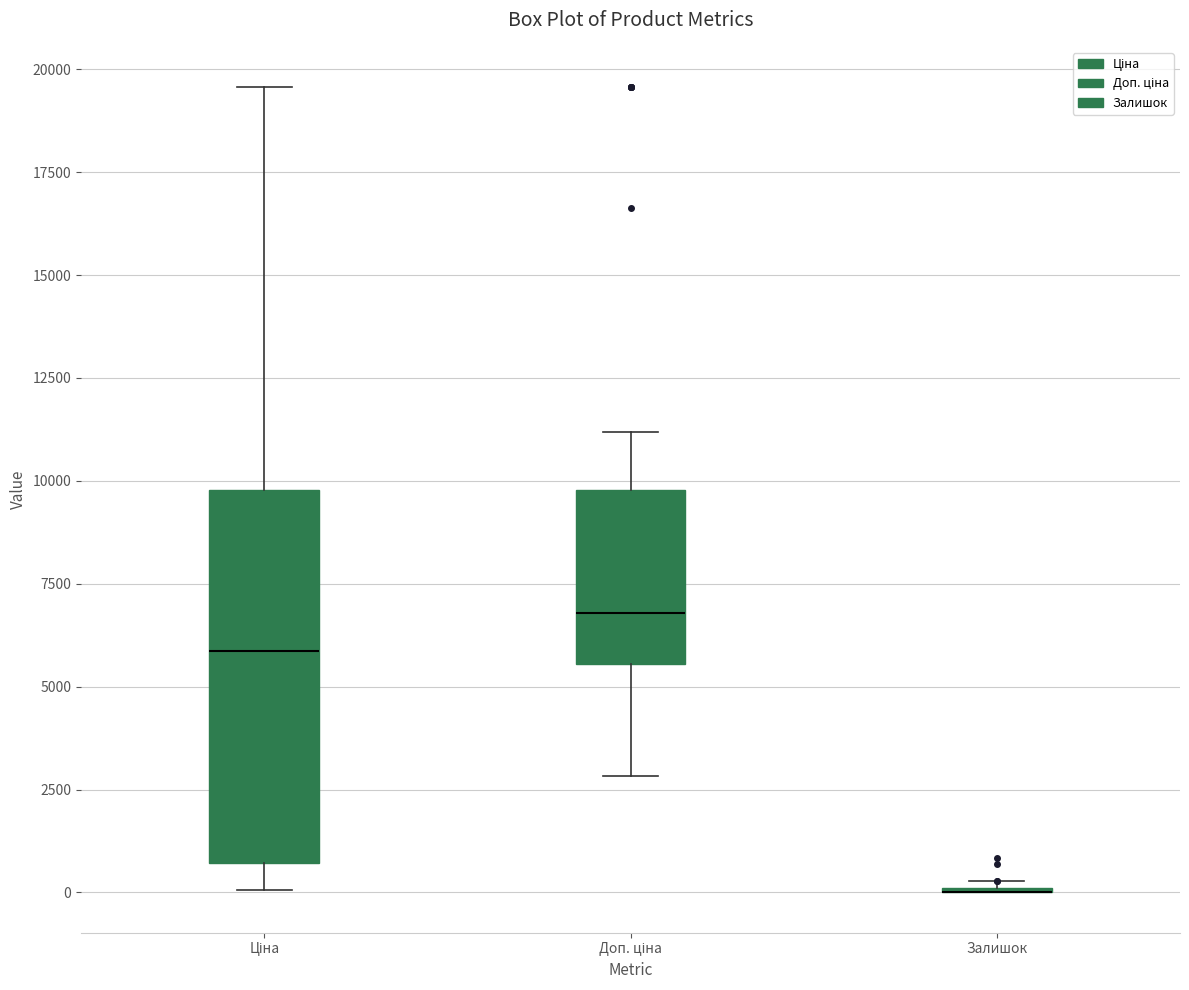

Comparing the boxes themselves (not the whiskers), which one is the tallest?

Ціна